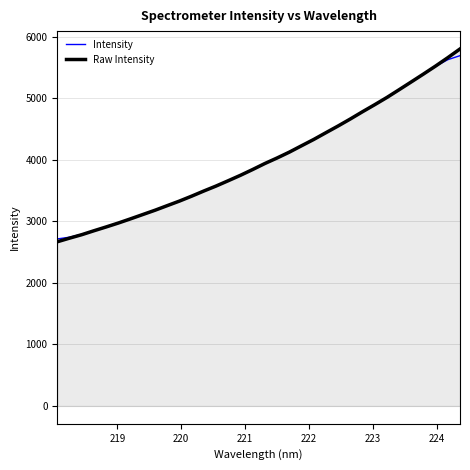

Reading left to right, list all the values displayed in this chart.

Intensity: 2715.2	2743.6	2791.8	2850.0	2912.5	2977.4	3044.6	3113.8	3185.2	3258.9	3335.1	3414.1	3495.4	3579.1	3665.4	3754.6	3846.4	3939.9	4034.9	4132.2	4232.9	4337.1	4444.7	4555.2	4668.2	4783.4	4900.7	5020.7	5143.9	5270.0	5397.7	5522.3	5629.8	5694.9
Raw Intensity: 2669.3	2728.1	2784.3	2848.4	2910.3	2974.2	3042.4	3112.2	3182.0	3256.8	3330.9	3410.9	3494.8	3575.4	3662.1	3750.2	3844.2	3941.8	4031.5	4126.3	4229.8	4332.4	4442.6	4551.7	4665.2	4783.2	4897.6	5015.1	5140.9	5268.0	5396.1	5526.6	5662.6	5804.0